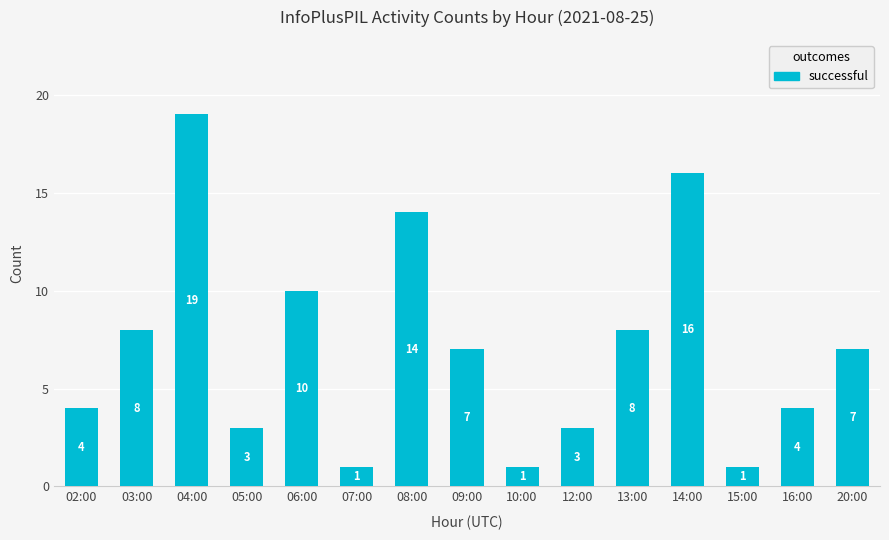

What position from the right is 10:00?

7